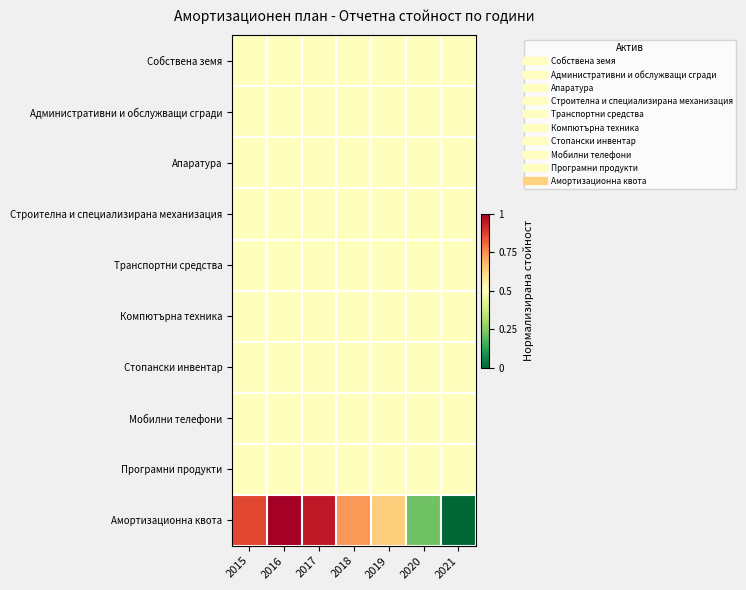

Which series has the widest spread of values?

Амортизационна квота